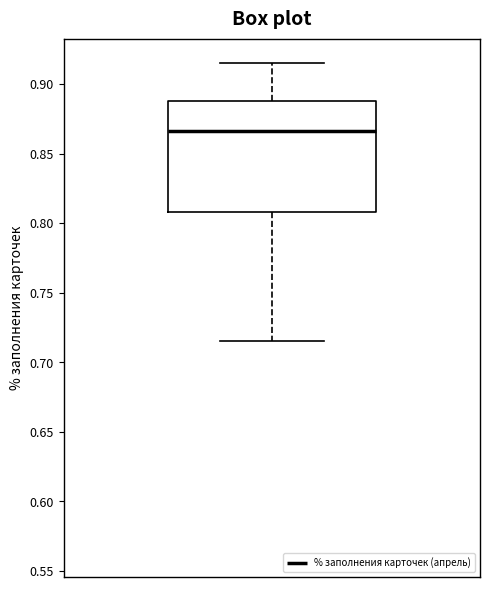

Transcribe this box plot: give where the median line is, the range the box spans, and where the two whiskers end, as read against the y-axis. The values are not printed on the chart, so give them approximately, as read against the axis.

median 0.865, box 0.810 to 0.890, whiskers 0.715 to 0.915